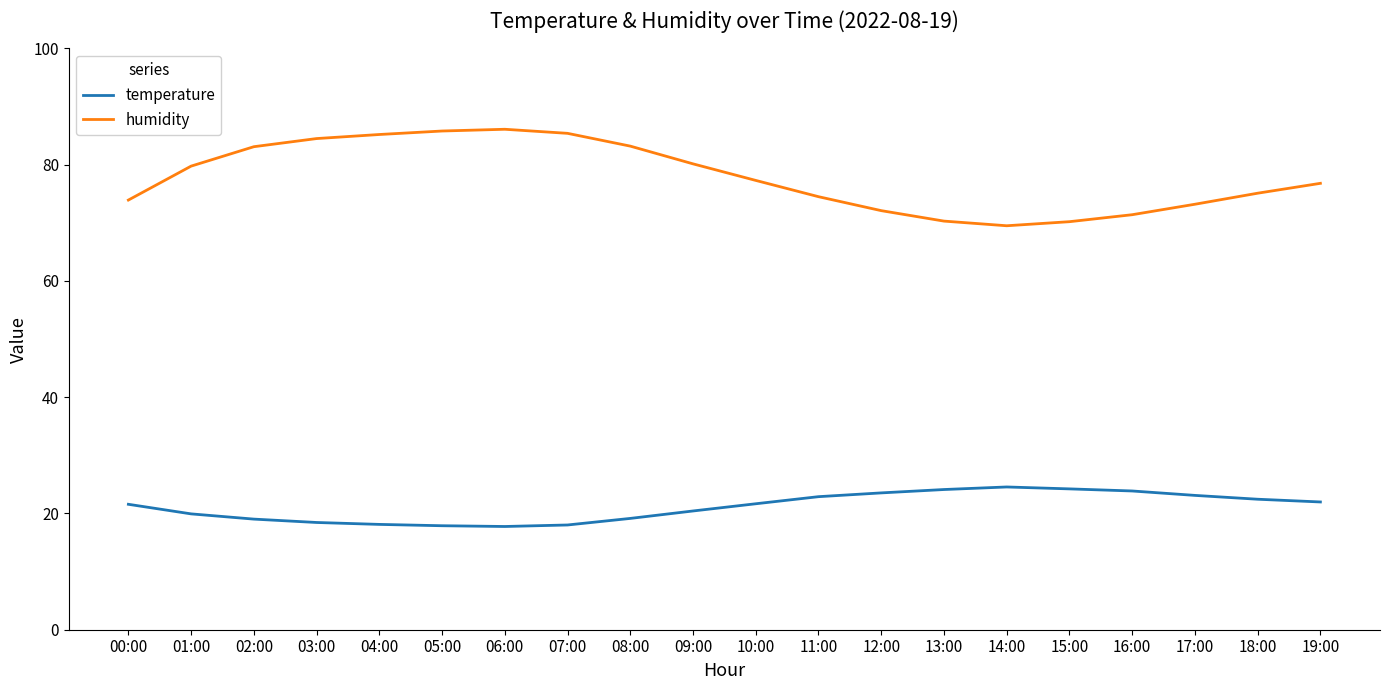

What is the sum of all temperature values?

422.8